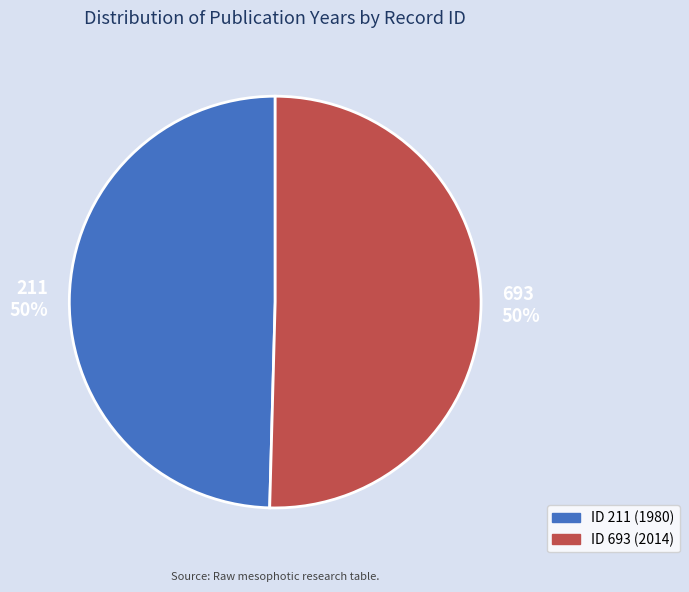

To the nearest percent, what is the average slice percentage?

50%